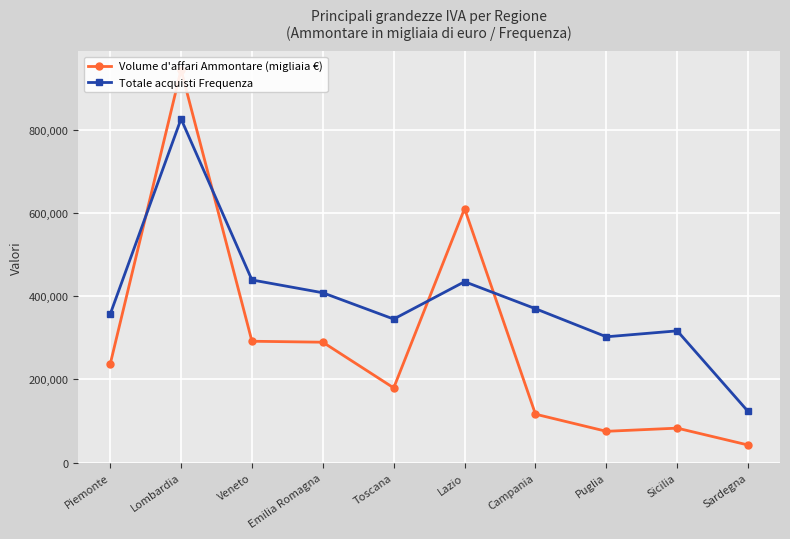

How many interior local valleys does the Volume d'affari Ammontare (migliaia €) series have?

2